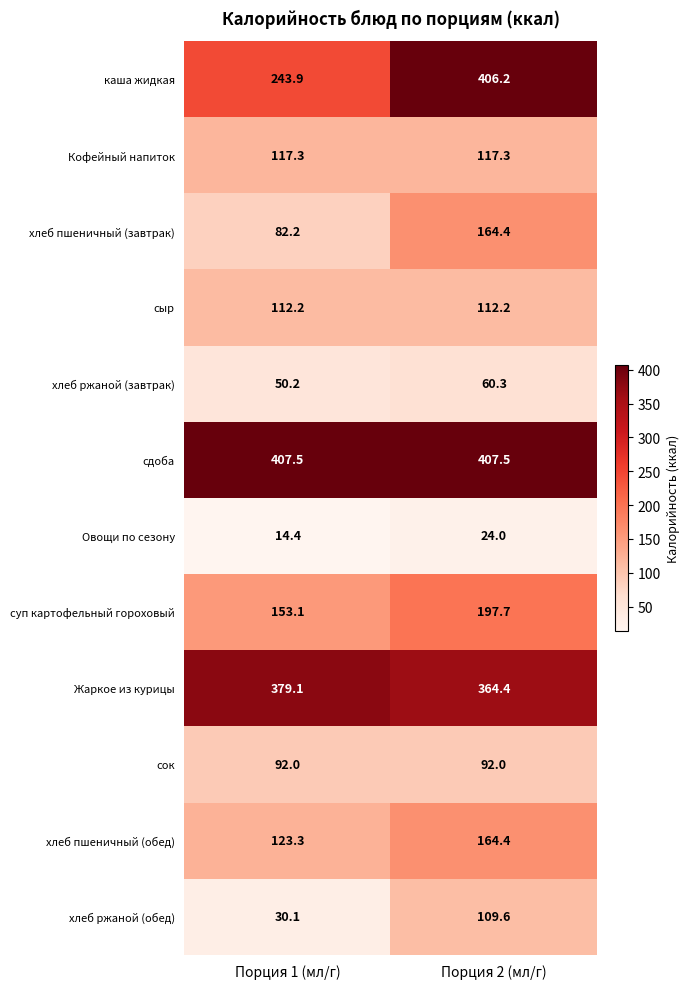

What is the smallest value displayed?

14.4